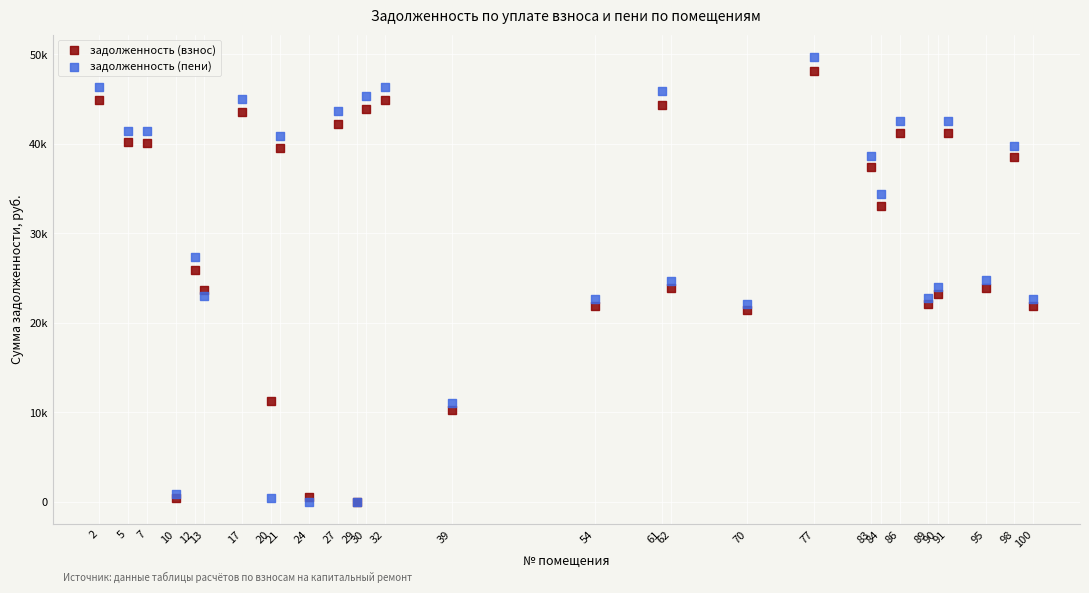

What are all the series names shown in the legend?

задолженность (взнос), задолженность (пени)